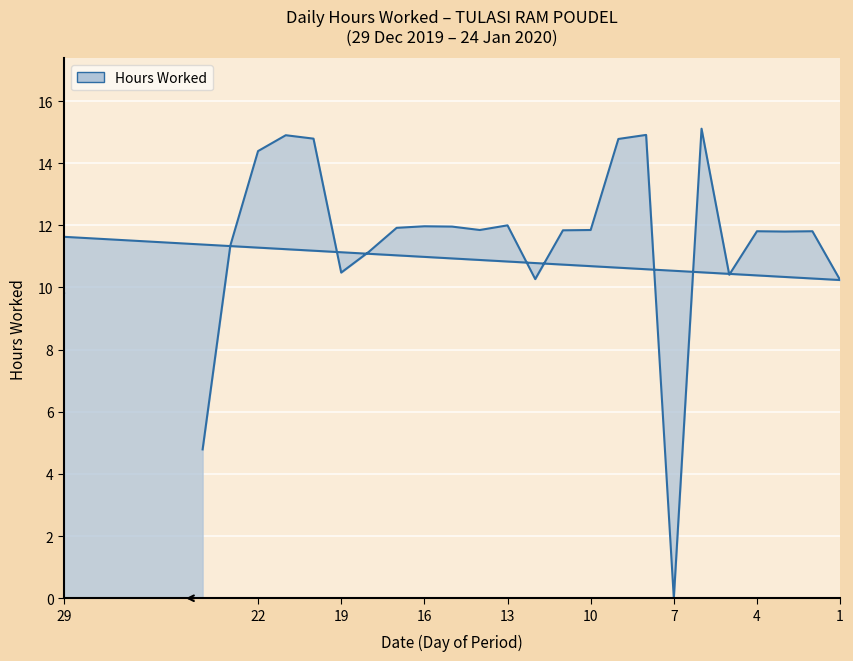

Is it true that the value at 4 is 11.8?

True